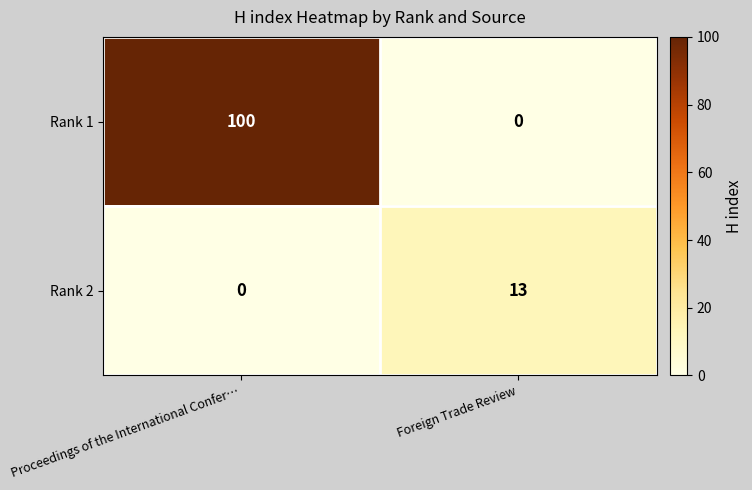

What is the difference between the Rank 2 values at Proceedings of the International Confer… and Foreign Trade Review?

13